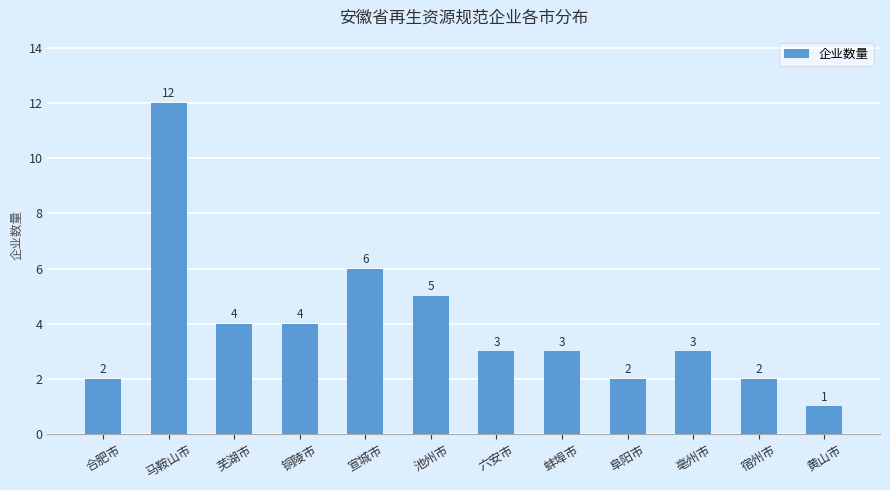

Which category has the lowest value across all series?

黄山市